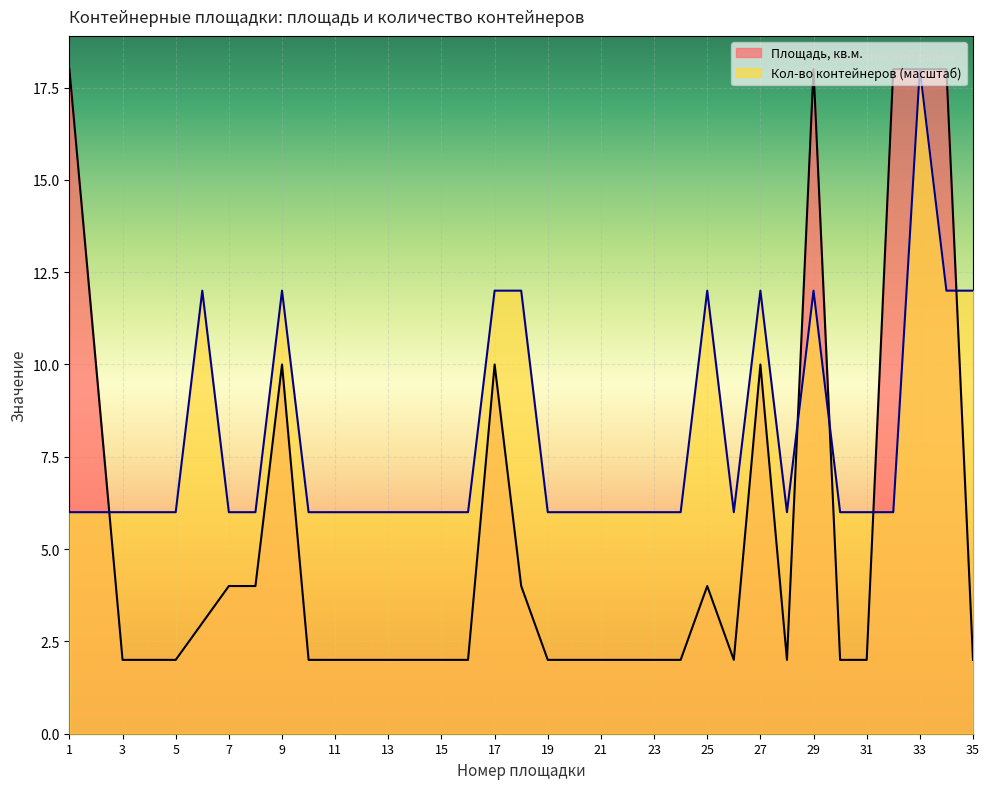

How many categories are shown in the chart?

35